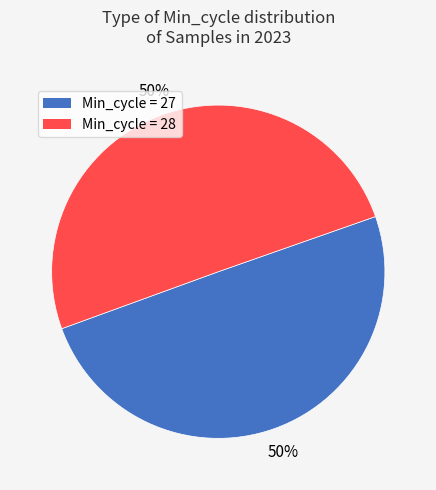

To the nearest percent, what is the average slice percentage?

50%